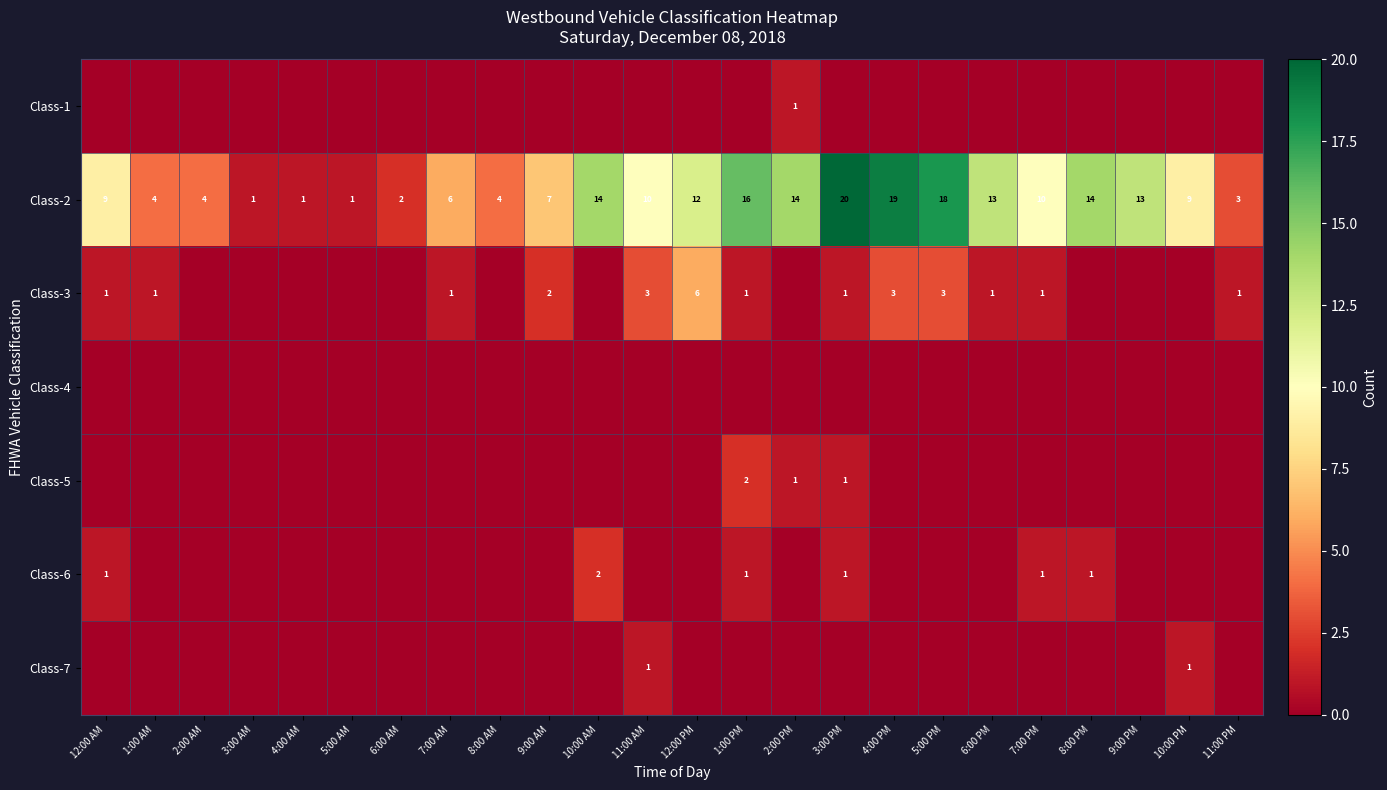

The value of Class-2 at 7:00 AM is 6. True or false?

True